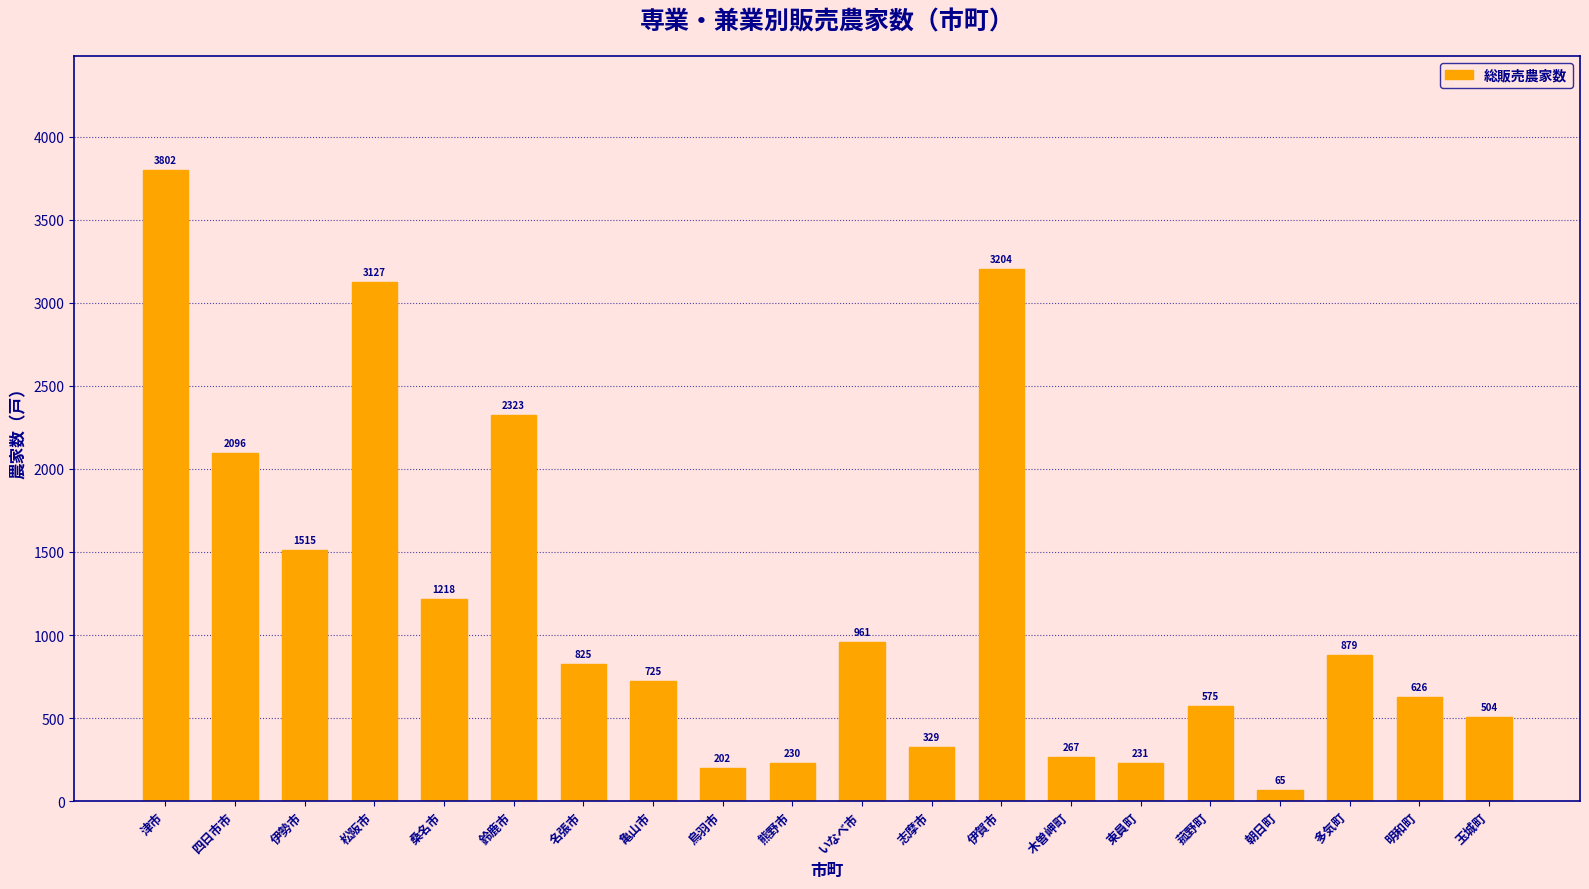

At which label does the data first exceed 825?

津市